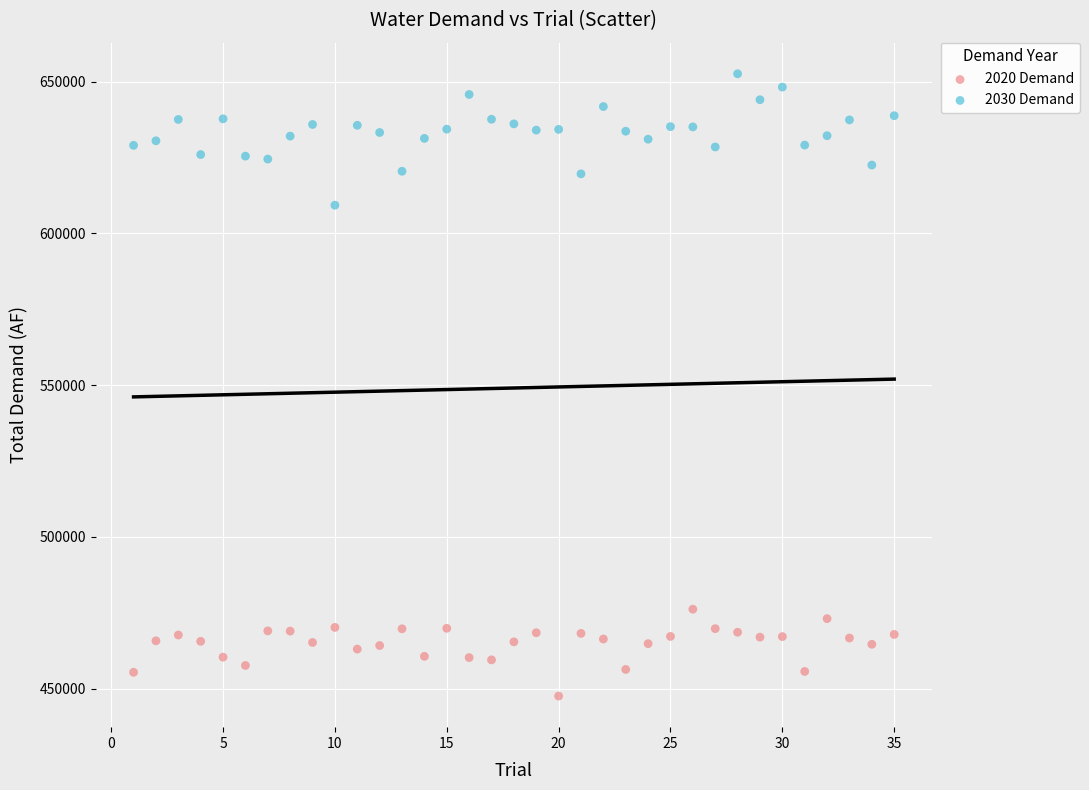

Which series contains the highest Y value?

2030 Demand